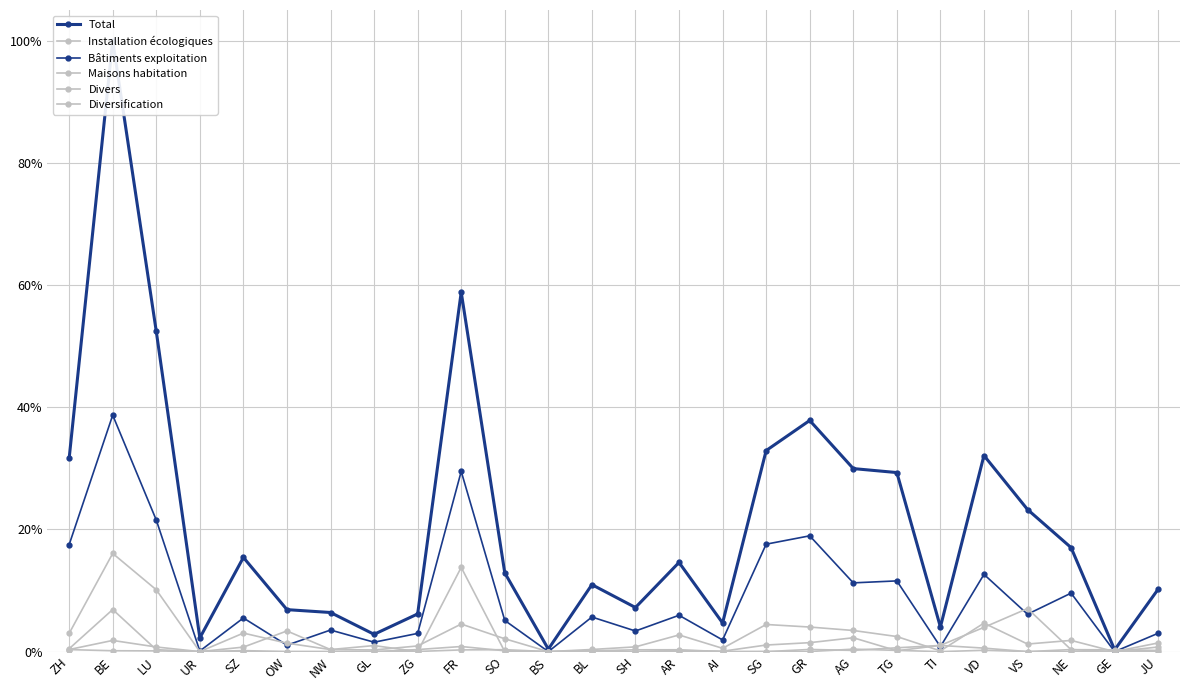

Does the chart display data point markers on the line(s)?

Yes